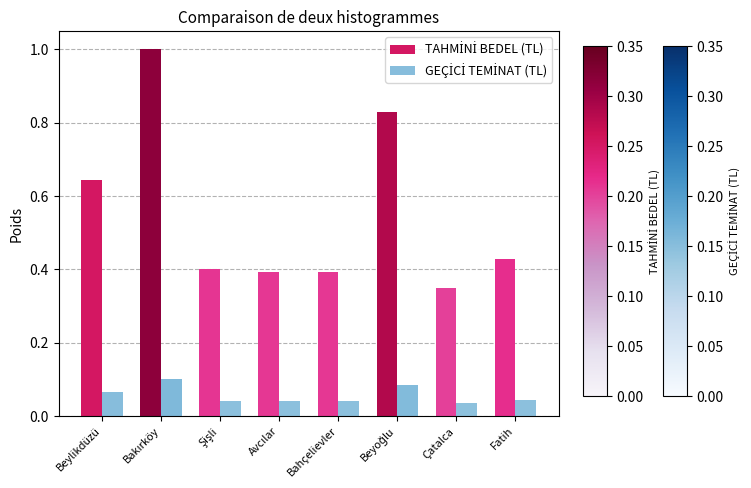

How many bars are there in each group?

2